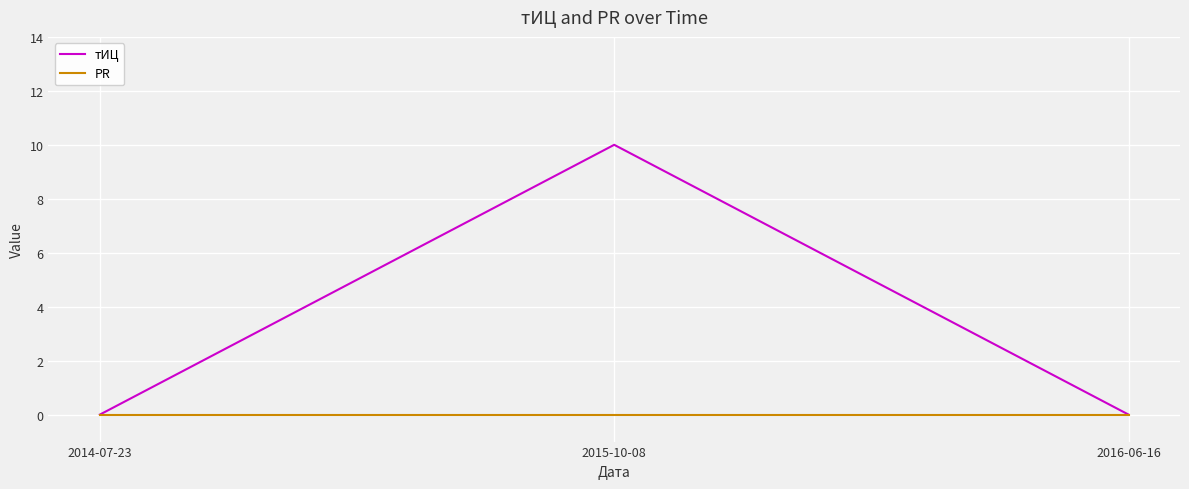

Which series has the largest total across all categories?

тИЦ